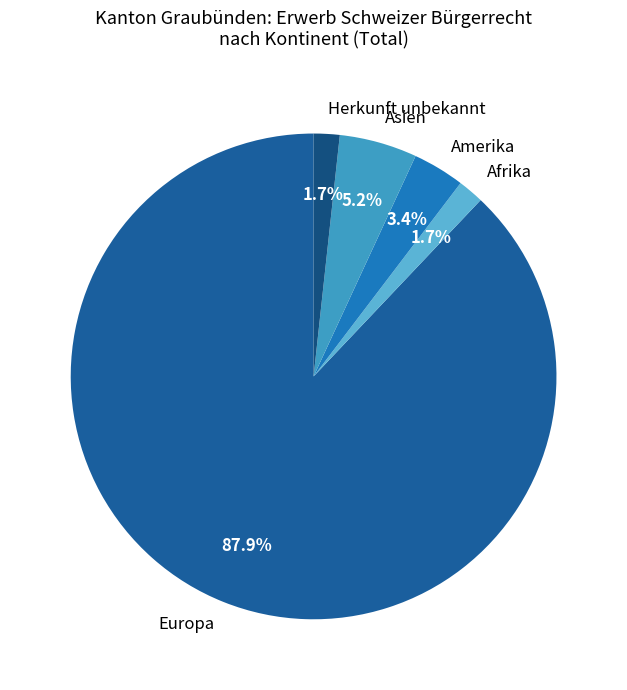

Which category has the biggest portion of the pie?

Europa